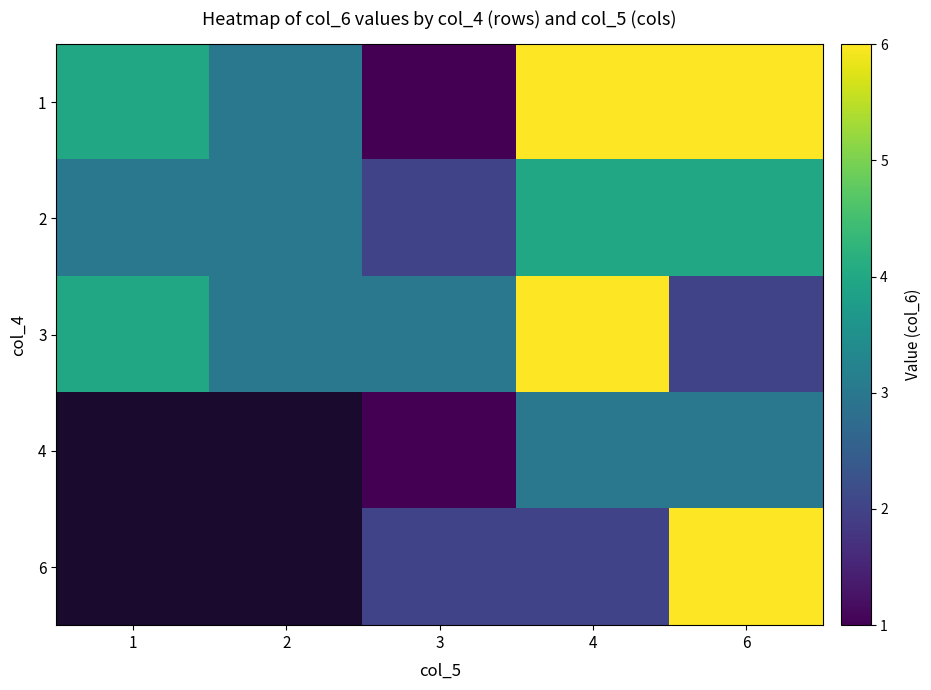

What is the greatest value displayed?

6.0